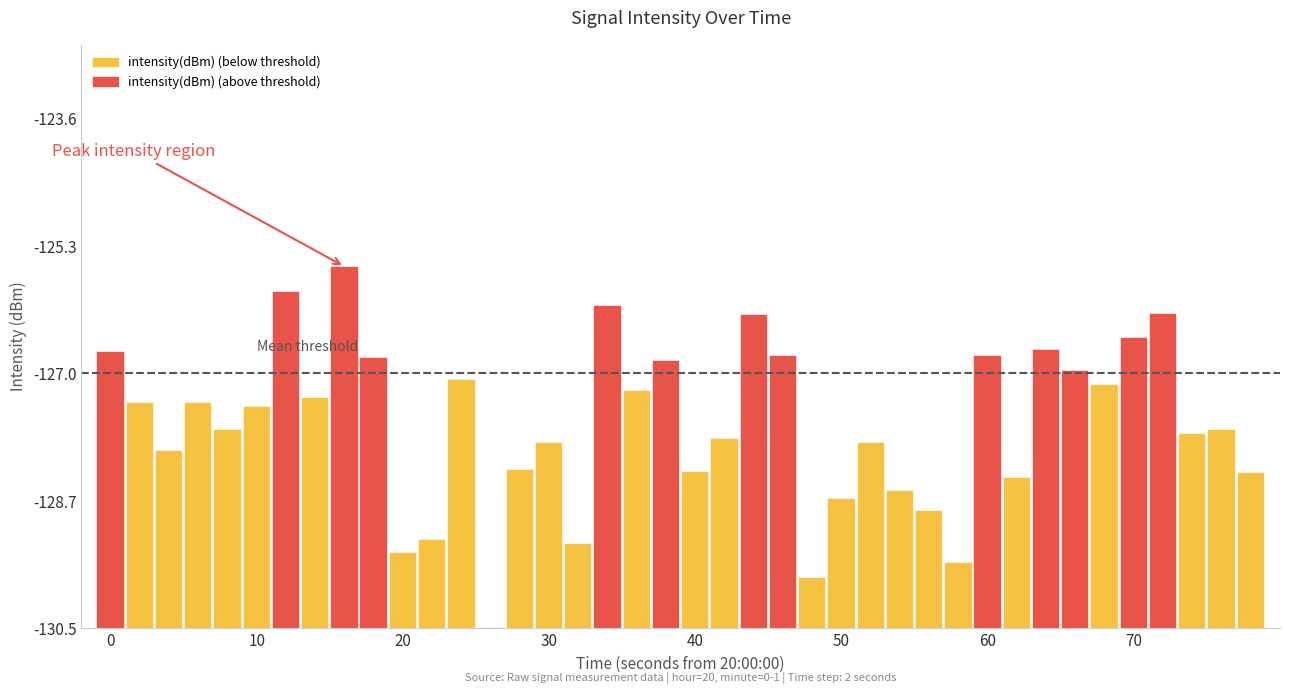

How many bars are there in total?

40